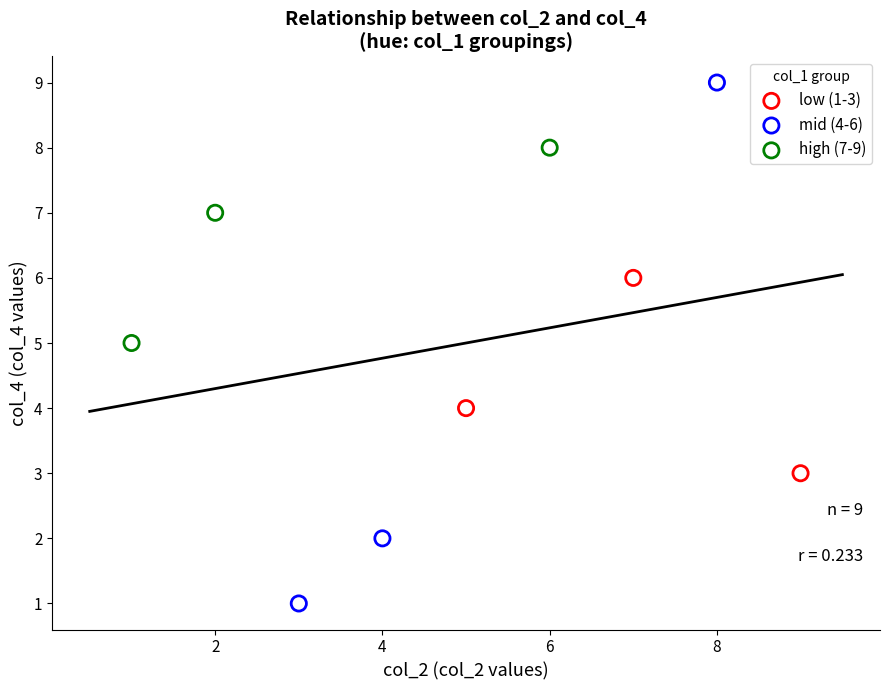

Which series has the largest Y range (max minus min)?

mid (4-6)